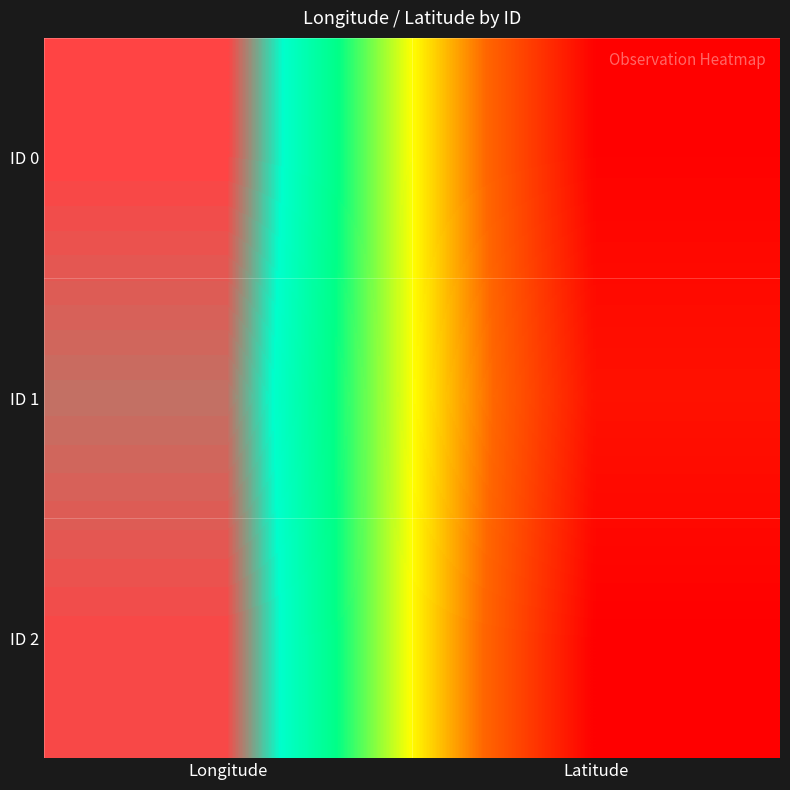

List the series in order of their peak value, lowest first.

ID 1, ID 2, ID 0